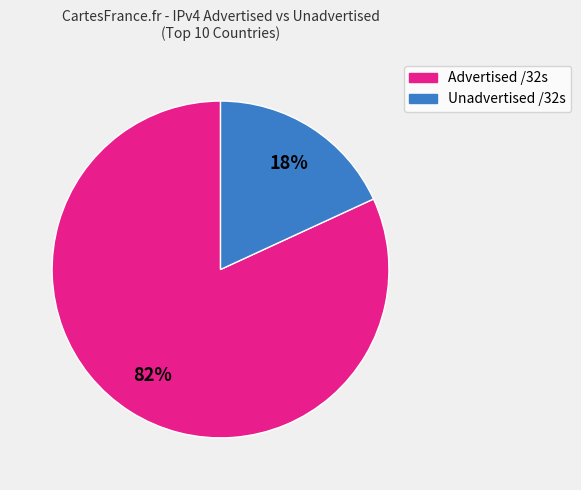

Is there any slice that represents more than half of the pie?

Yes